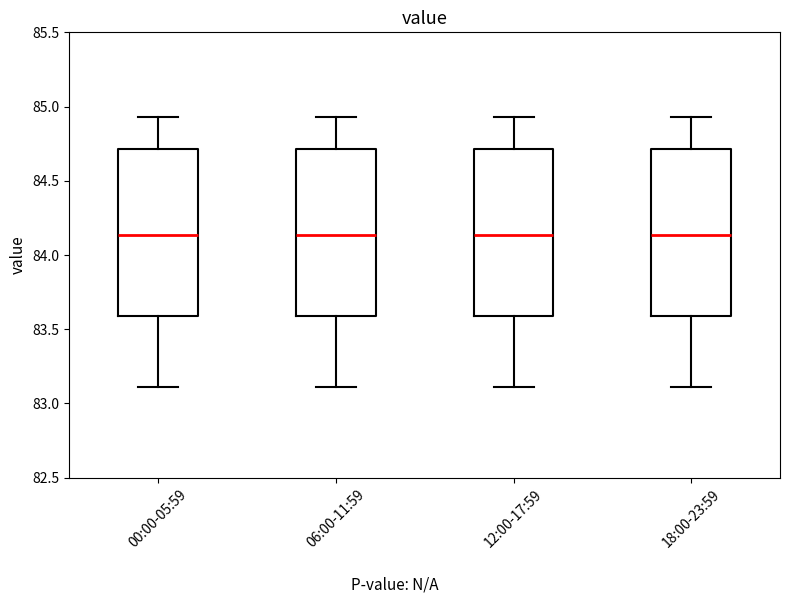

Where does the median line of the box for 18:00-23:59 sit on the y-axis? The values are not printed on the chart, so give them approximately, as read against the axis.

84.15